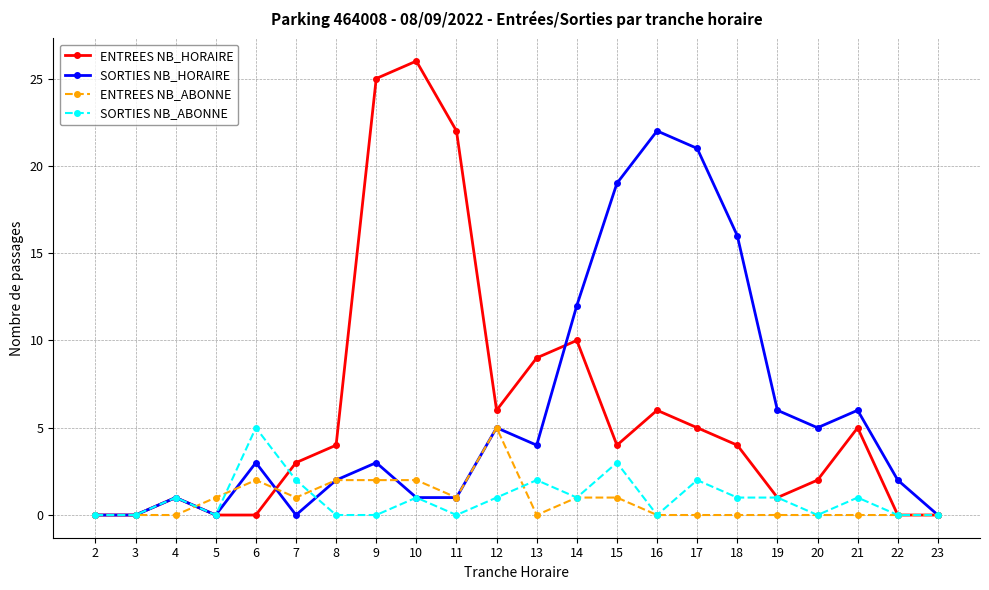

What is the highest value of the SORTIES NB_ABONNE series?

5